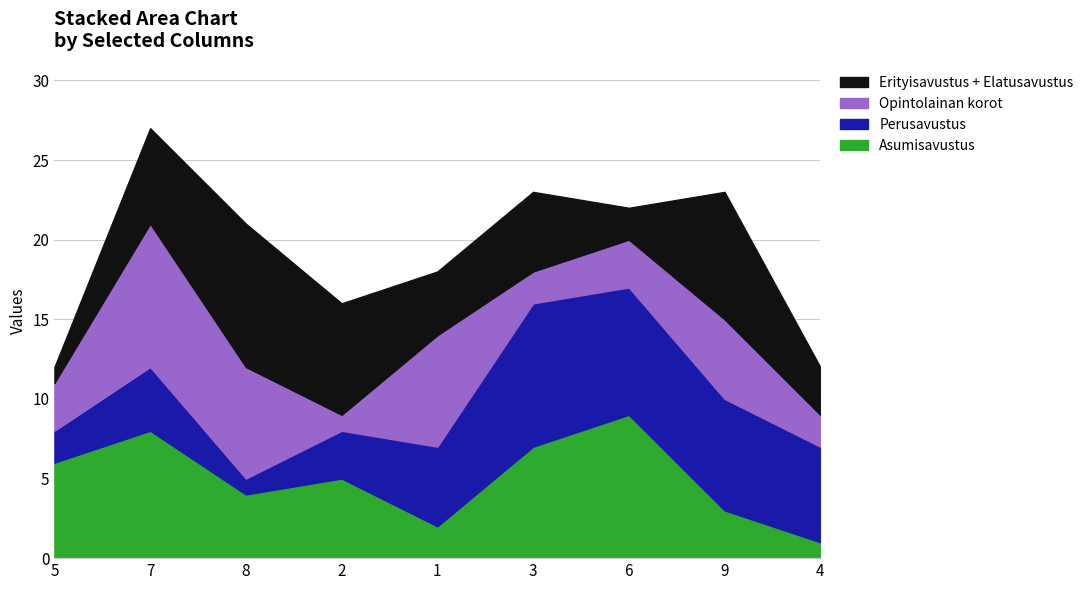

What is the sum of the col_6 values at 8 and 1?

6